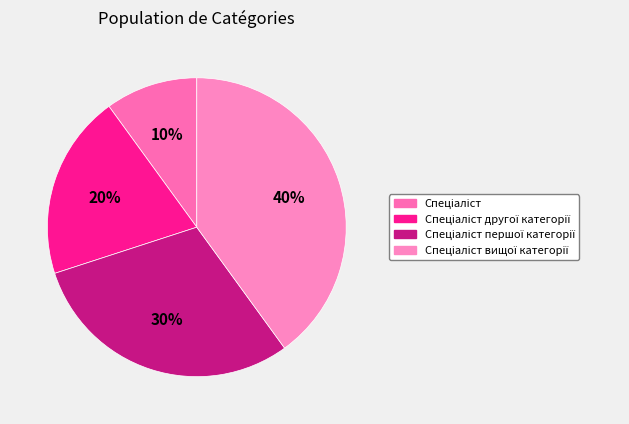

To the nearest percent, what is the difference between the largest and smallest slice percentages?

30%